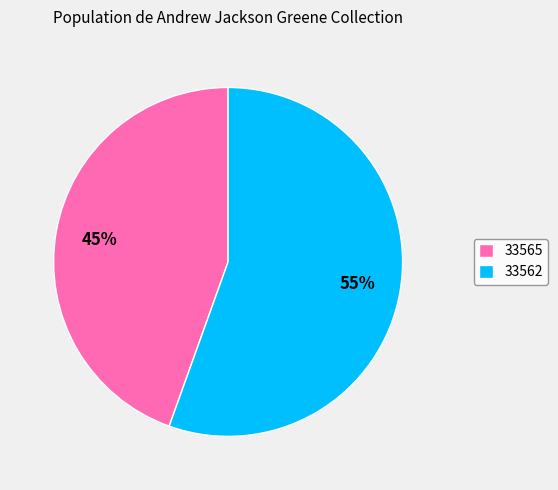

How many segments does this pie chart have?

2